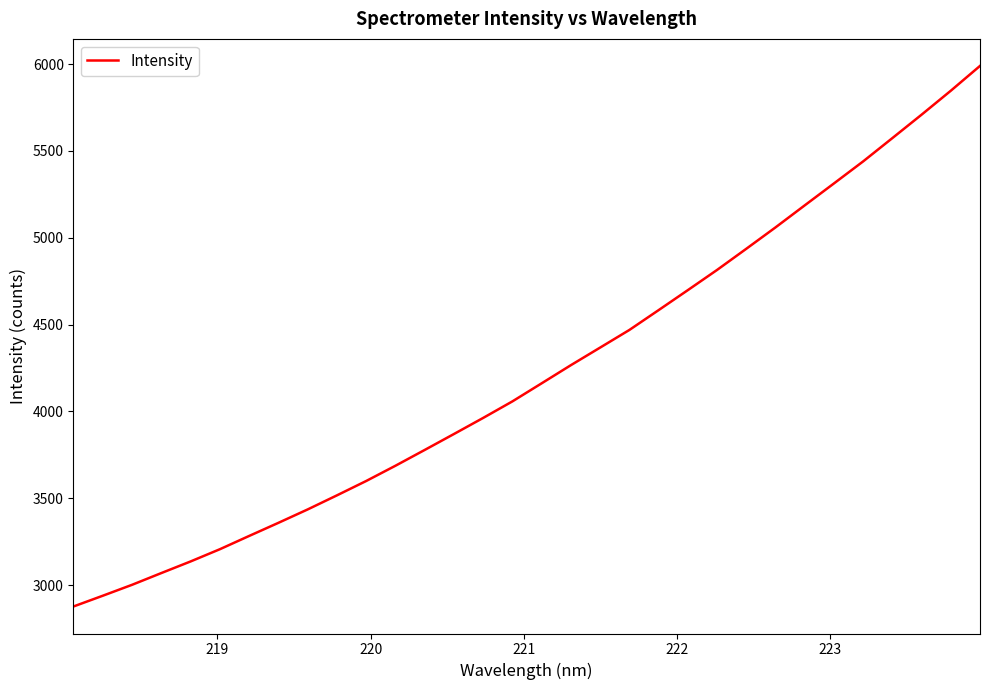

How many lines are shown in the chart?

1